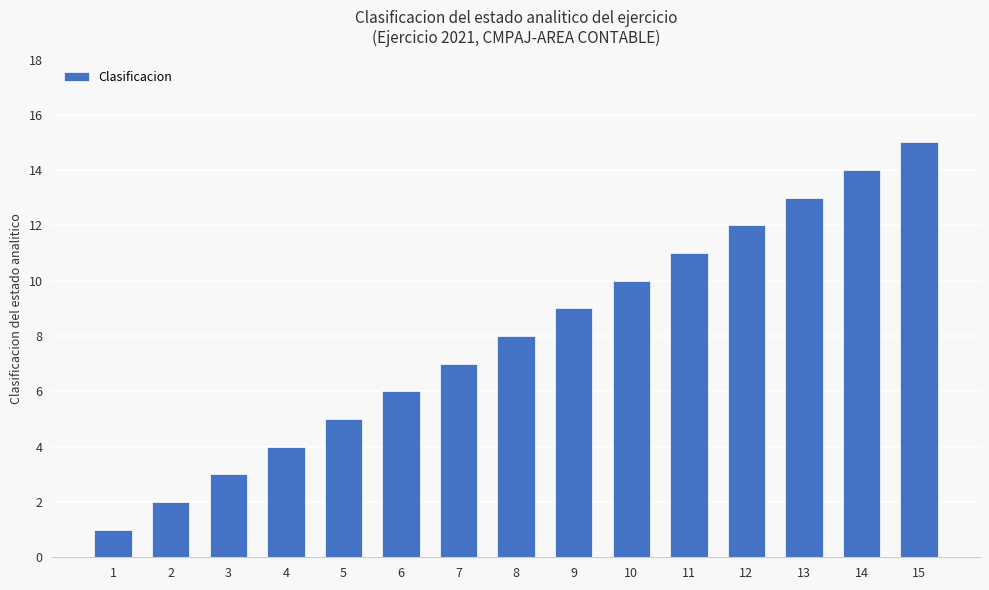

Read the value at 6.

6